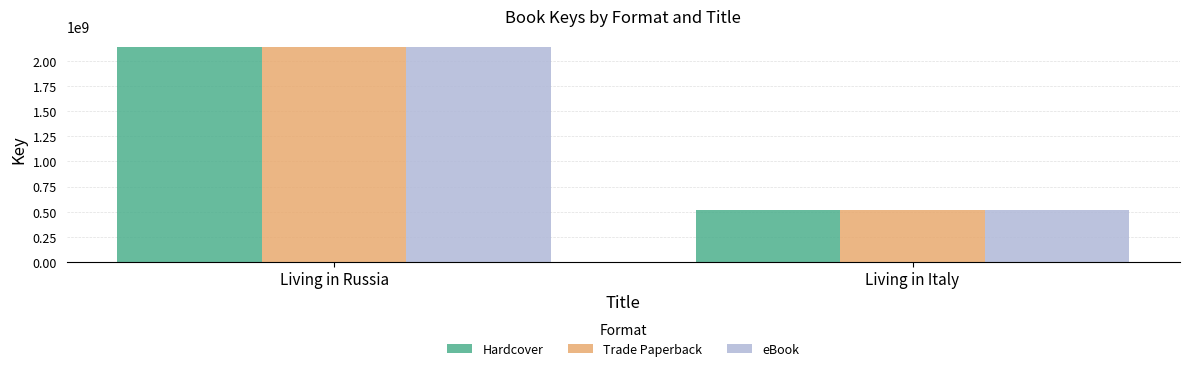

At which category does the chart reach its minimum across all series?

Living in Italy